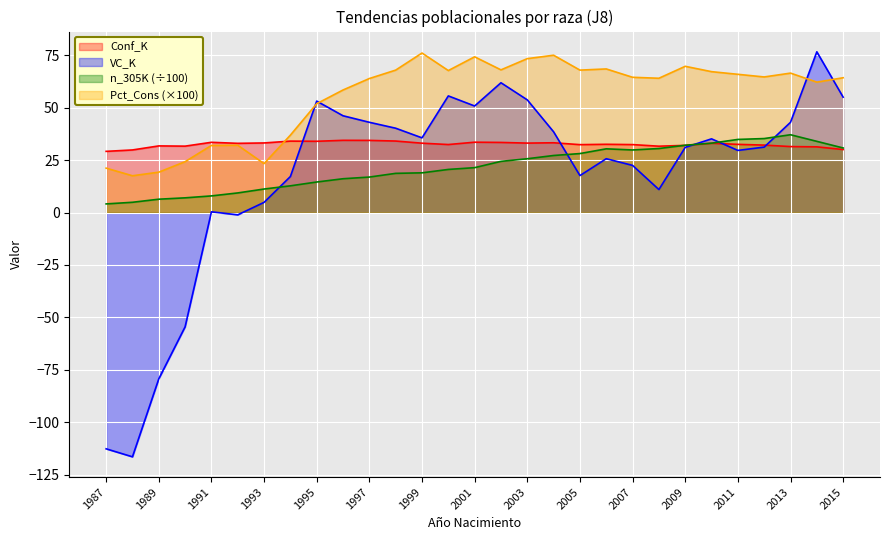

What are all the series names shown in the legend?

Conf_K, VC_K, n_305K (÷100), Pct_Cons (×100)